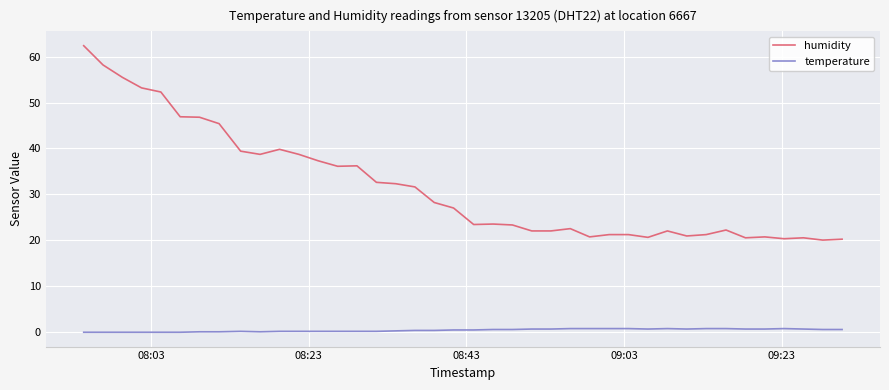

Which series has the widest spread of values?

humidity